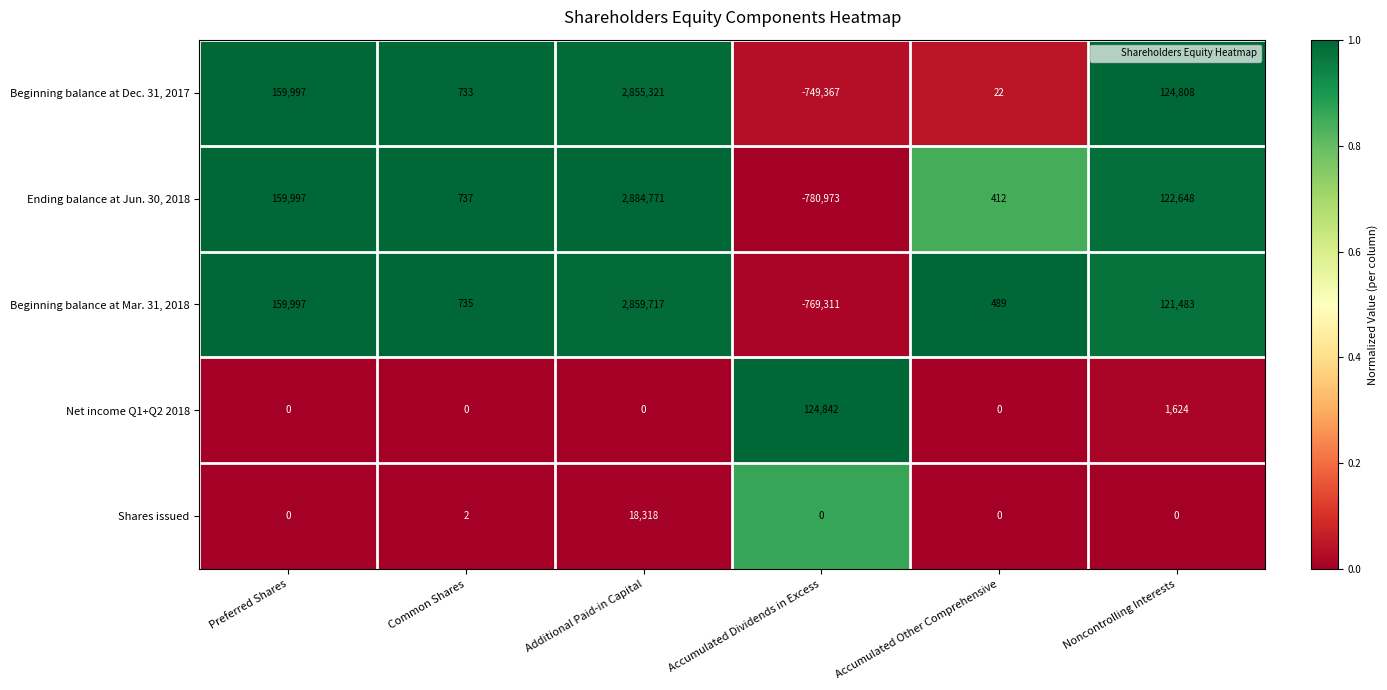

Reading right to left, transcribe all the data shown in this chart.

Beginning balance at Dec. 31, 2017: Noncontrolling Interests=124808	Accumulated Other Comprehensive=22	Accumulated Dividends in Excess=-749367	Additional Paid-in Capital=2855321	Common Shares=733	Preferred Shares=159997
Ending balance at Jun. 30, 2018: Noncontrolling Interests=122648	Accumulated Other Comprehensive=412	Accumulated Dividends in Excess=-780973	Additional Paid-in Capital=2884771	Common Shares=737	Preferred Shares=159997
Beginning balance at Mar. 31, 2018: Noncontrolling Interests=121483	Accumulated Other Comprehensive=489	Accumulated Dividends in Excess=-769311	Additional Paid-in Capital=2859717	Common Shares=735	Preferred Shares=159997
Net income Q1+Q2 2018: Noncontrolling Interests=1624	Accumulated Other Comprehensive=0	Accumulated Dividends in Excess=124842	Additional Paid-in Capital=0	Common Shares=0	Preferred Shares=0
Shares issued: Noncontrolling Interests=0	Accumulated Other Comprehensive=0	Accumulated Dividends in Excess=0	Additional Paid-in Capital=18318	Common Shares=2	Preferred Shares=0